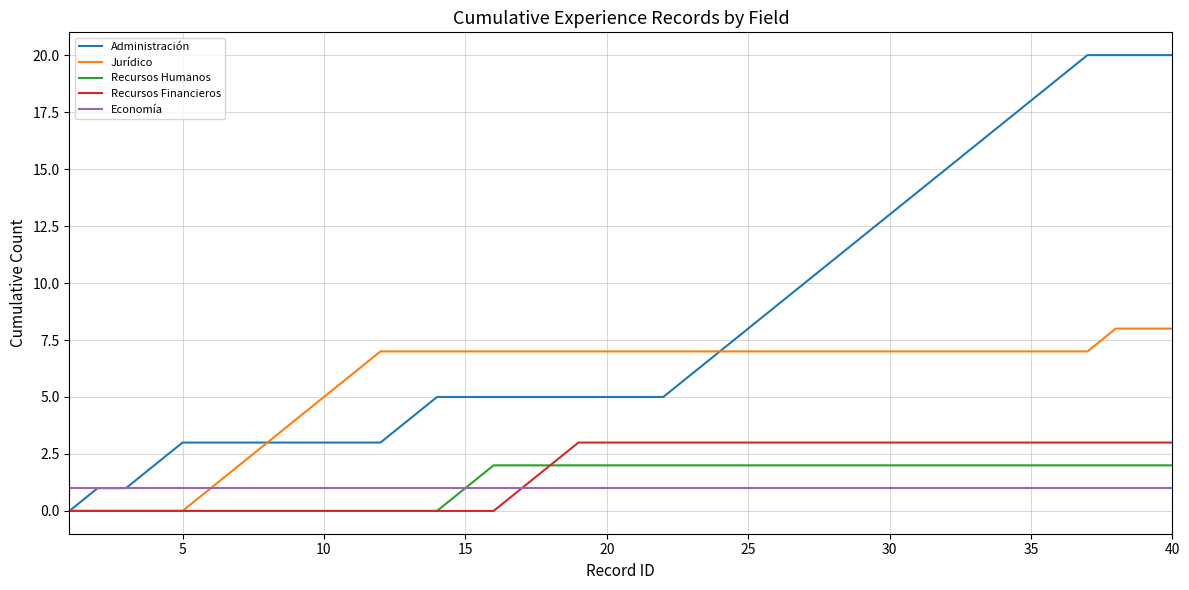

Reading right to left, what are all the values shown in this chart?

Administración: 20	20	20	20	19	18	17	16	15	14	13	12	11	10	9	8	7	6	5	5	5	5	5	5	5	5	5	4	3	3	3	3	3	3	3	3	2	1	1	0
Jurídico: 8	8	8	7	7	7	7	7	7	7	7	7	7	7	7	7	7	7	7	7	7	7	7	7	7	7	7	7	7	6	5	4	3	2	1	0	0	0	0	0
Recursos Humanos: 2	2	2	2	2	2	2	2	2	2	2	2	2	2	2	2	2	2	2	2	2	2	2	2	2	1	0	0	0	0	0	0	0	0	0	0	0	0	0	0
Recursos Financieros: 3	3	3	3	3	3	3	3	3	3	3	3	3	3	3	3	3	3	3	3	3	3	2	1	0	0	0	0	0	0	0	0	0	0	0	0	0	0	0	0
Economía: 1	1	1	1	1	1	1	1	1	1	1	1	1	1	1	1	1	1	1	1	1	1	1	1	1	1	1	1	1	1	1	1	1	1	1	1	1	1	1	1